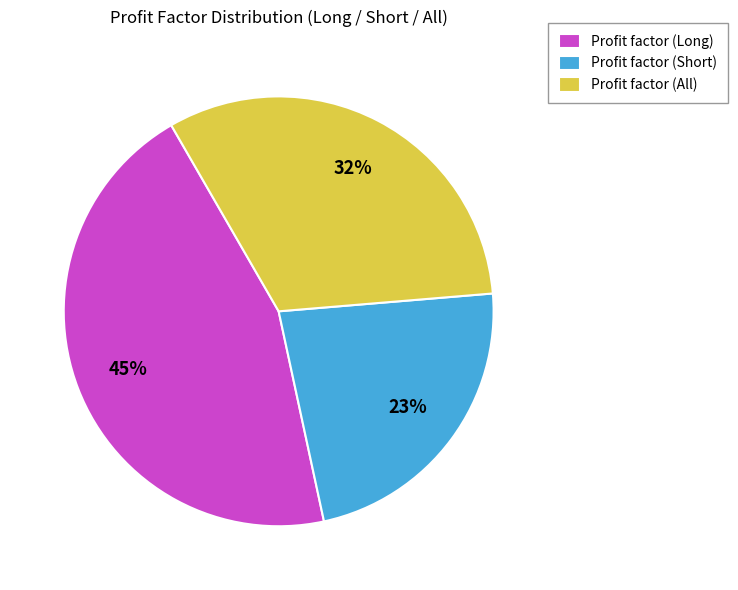

To the nearest percent, what is the difference between the largest and smallest slice percentages?

22%